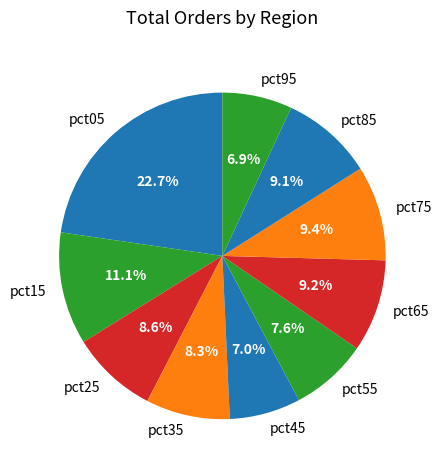

To the nearest percent, what percentage of the pie is pct35?

8%